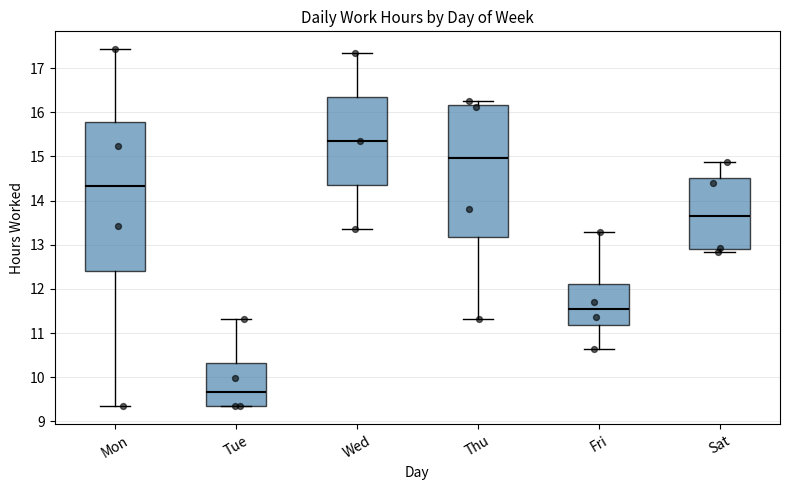

Reading left to right, read every box against the y-axis: the position of its median line, the range the box covers, and the ends of its whiskers. The values are not printed on the chart, so give them approximately, as read against the axis.

Mon: median 14.3, box 12.4 to 15.8, whiskers 9.3 to 17.4
Tue: median 9.7, box 9.4 to 10.3, whiskers 9.3 to 11.3
Wed: median 15.4, box 14.4 to 16.4, whiskers 13.4 to 17.4
Thu: median 15.0, box 13.2 to 16.2, whiskers 11.3 to 16.3
Fri: median 11.5, box 11.2 to 12.1, whiskers 10.7 to 13.3
Sat: median 13.7, box 12.9 to 14.5, whiskers 12.8 to 14.9